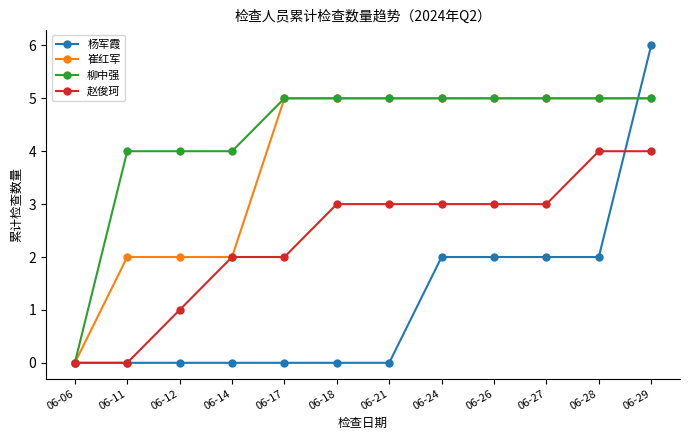

Which series has the largest range (max minus min)?

杨军霞